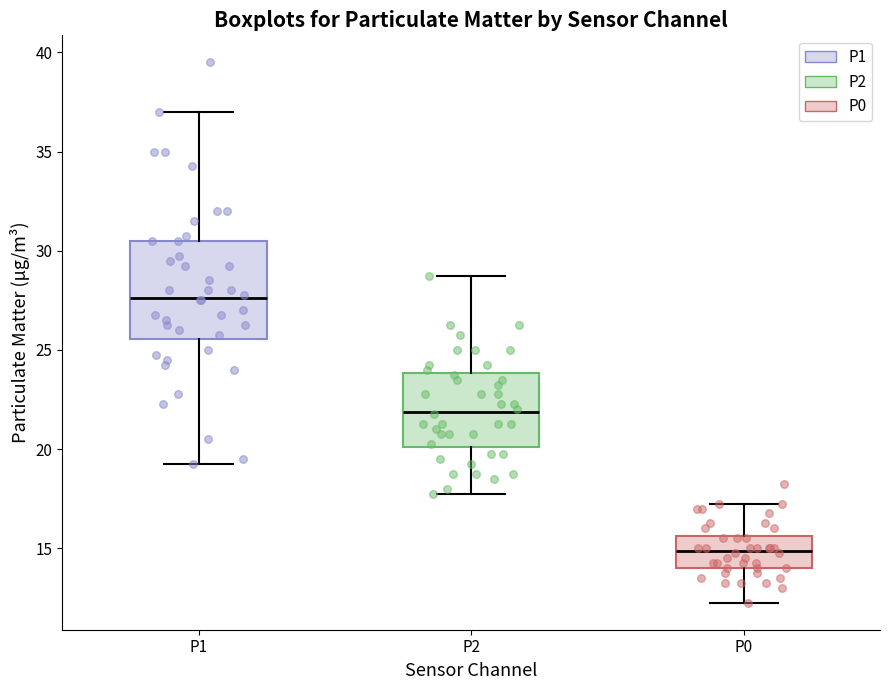

Which box has the lowest median line?

P0